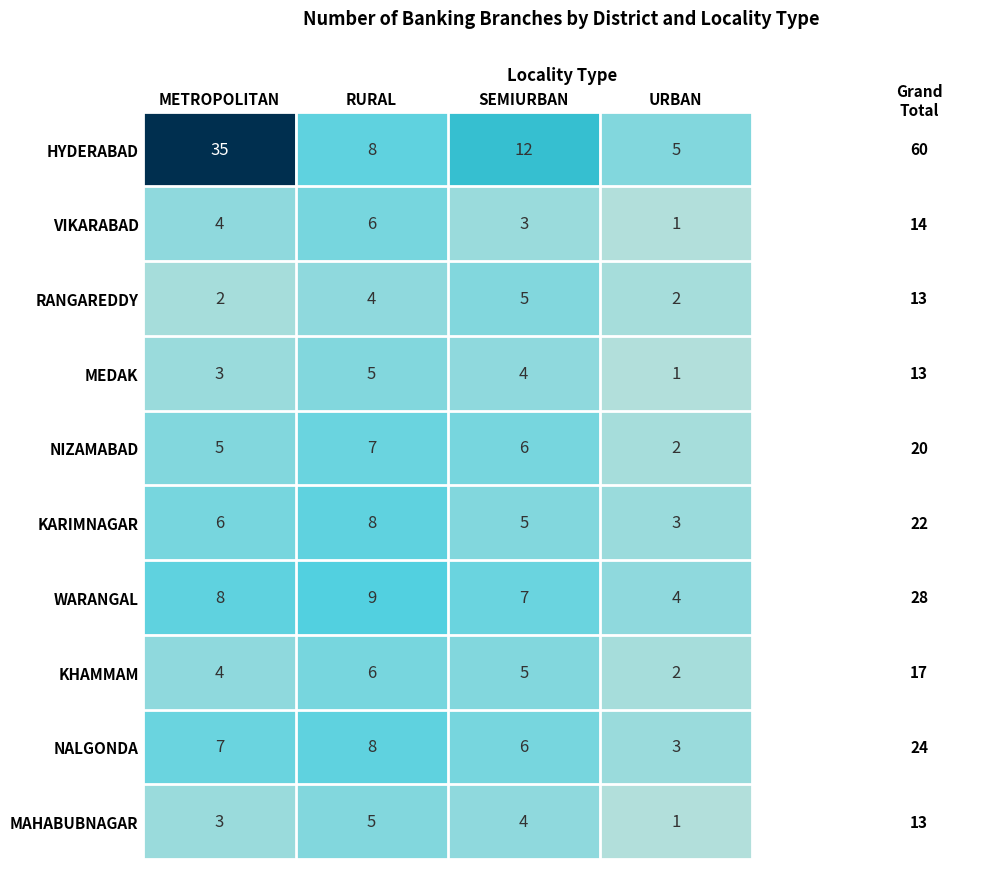

The value of HYDERABAD at METROPOLITAN is 35. True or false?

True